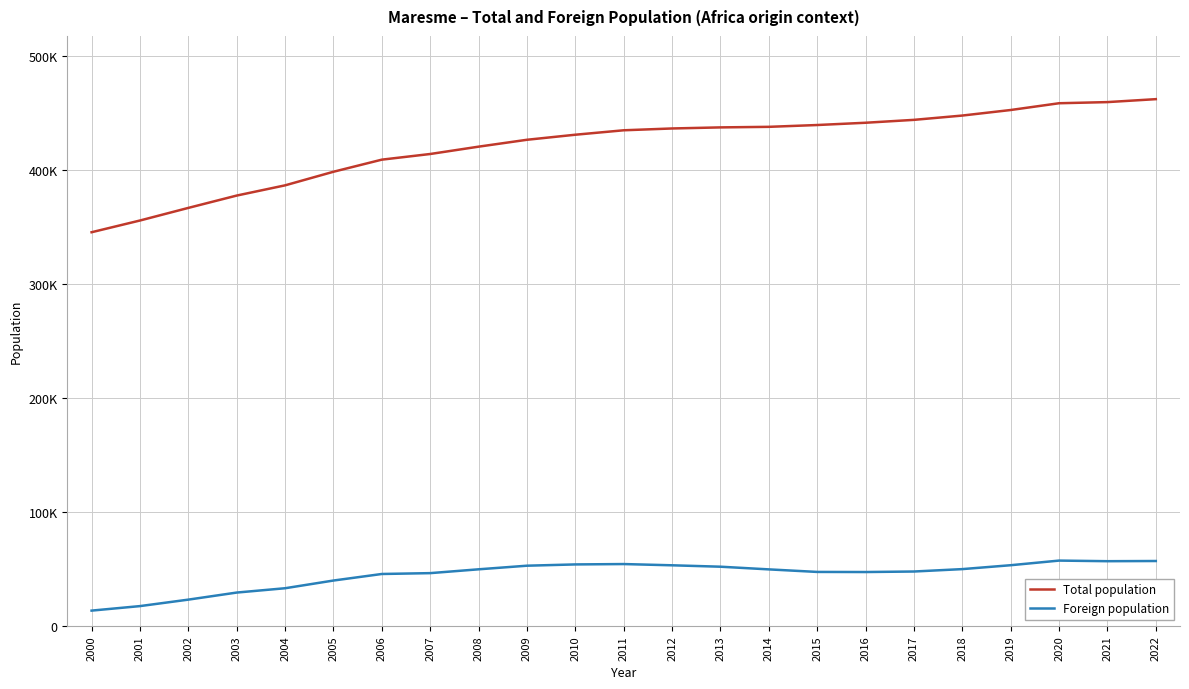

What is the lowest value of the Foreign population series?

13370